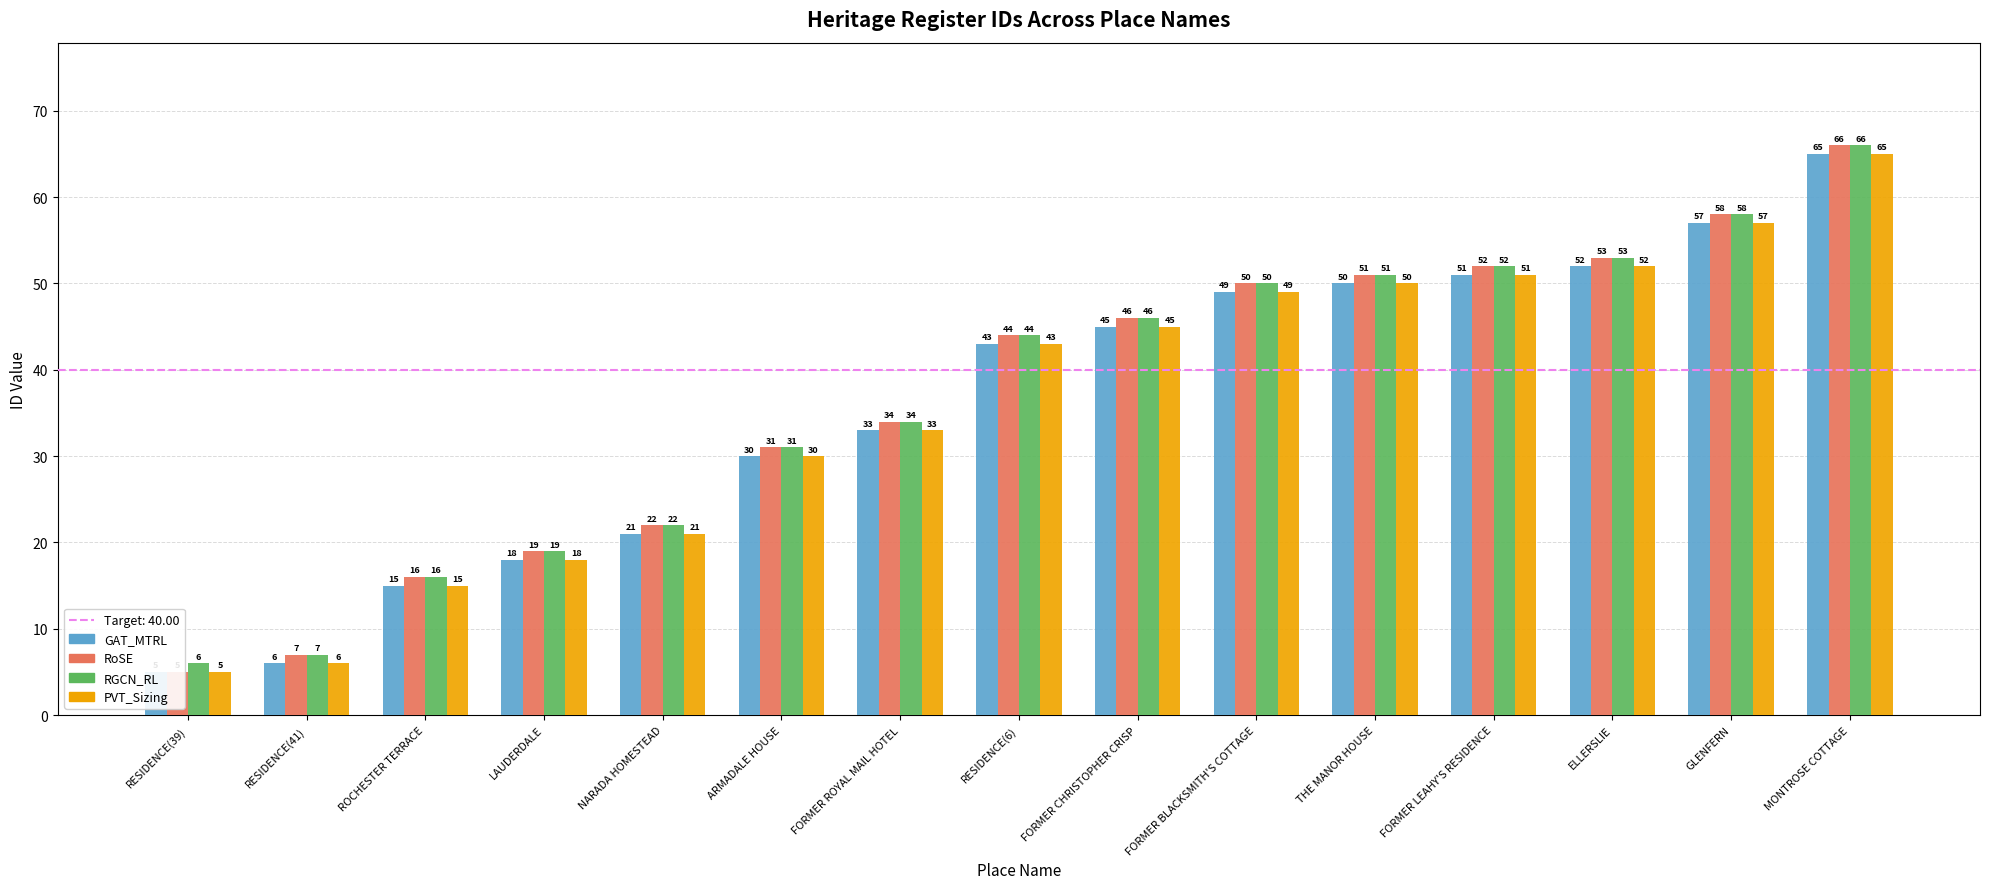

List the series in order of their peak value, lowest first.

GAT_MTRL, PVT_Sizing, RoSE, RGCN_RL